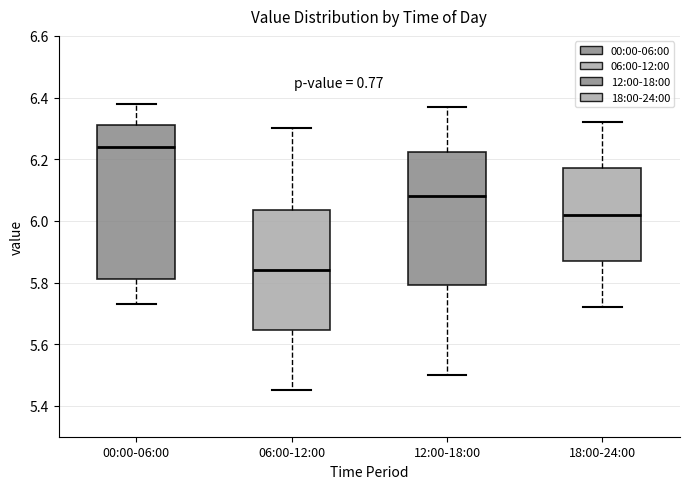

Reading left to right, read every box against the y-axis: the position of its median line, the range the box covers, and the ends of its whiskers. The values are not printed on the chart, so give them approximately, as read against the axis.

00:00-06:00: median 6.24, box 5.82 to 6.32, whiskers 5.74 to 6.38
06:00-12:00: median 5.84, box 5.64 to 6.04, whiskers 5.46 to 6.30
12:00-18:00: median 6.08, box 5.80 to 6.22, whiskers 5.50 to 6.38
18:00-24:00: median 6.02, box 5.88 to 6.18, whiskers 5.72 to 6.32